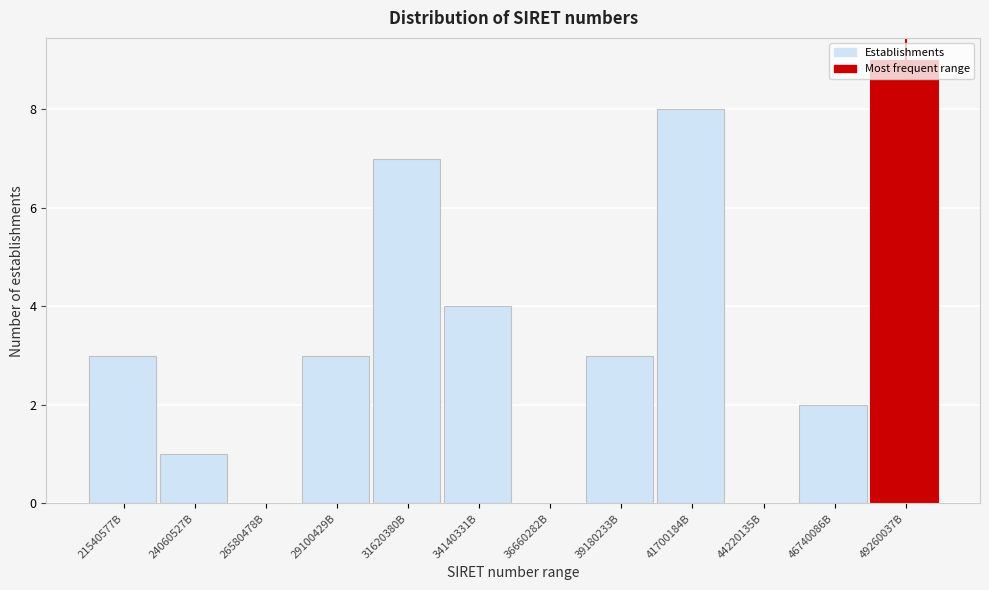

Which has a higher value, 41700184B or 49260037B?

49260037B